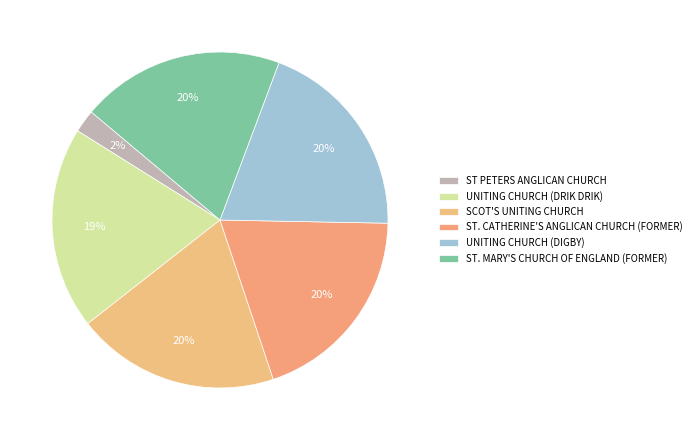

Which slice is the smallest?

ST PETERS ANGLICAN CHURCH